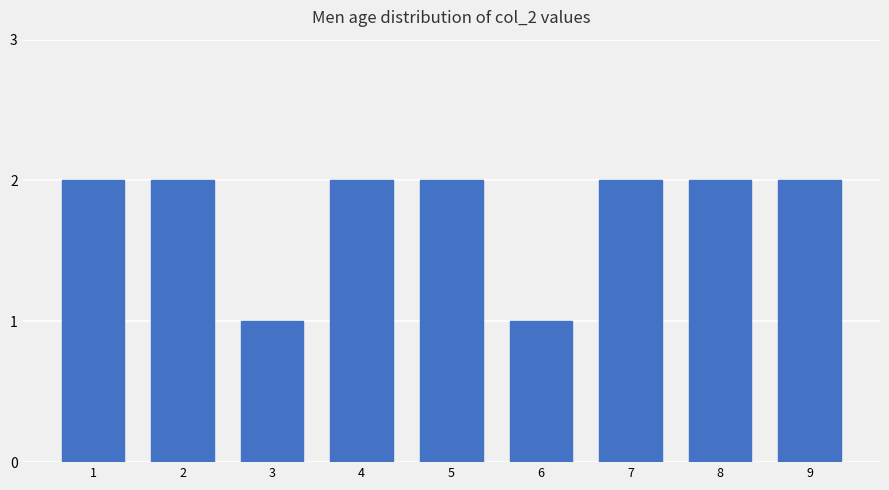

Reading right to left, transcribe all the data shown in this chart.

9=2	8=2	7=2	6=1	5=2	4=2	3=1	2=2	1=2